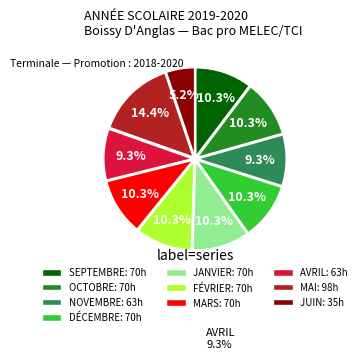

Is there a majority slice in this chart?

No